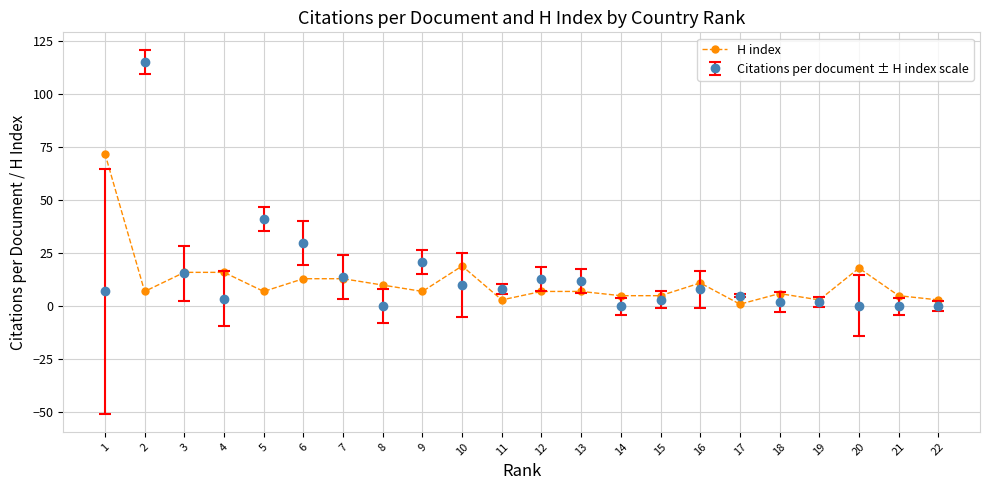

Rank the series by their maximum value, from highest to lowest.

Citations per document ± H index scale, H index